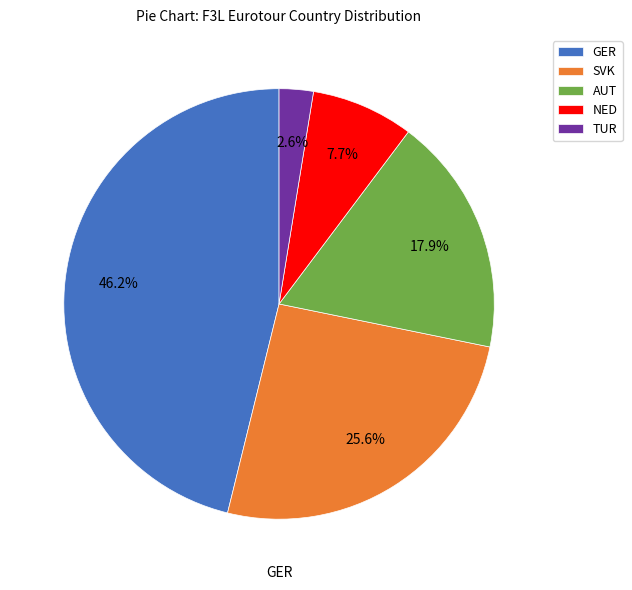

To the nearest percent, what is the combined percentage of GER and AUT?

64%